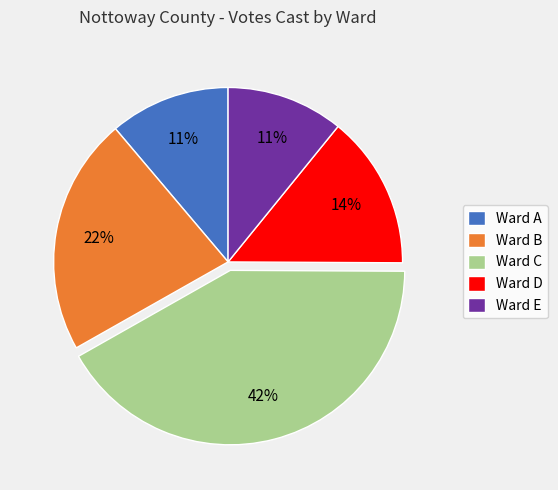

To the nearest percent, what portion does Ward C represent?

42%